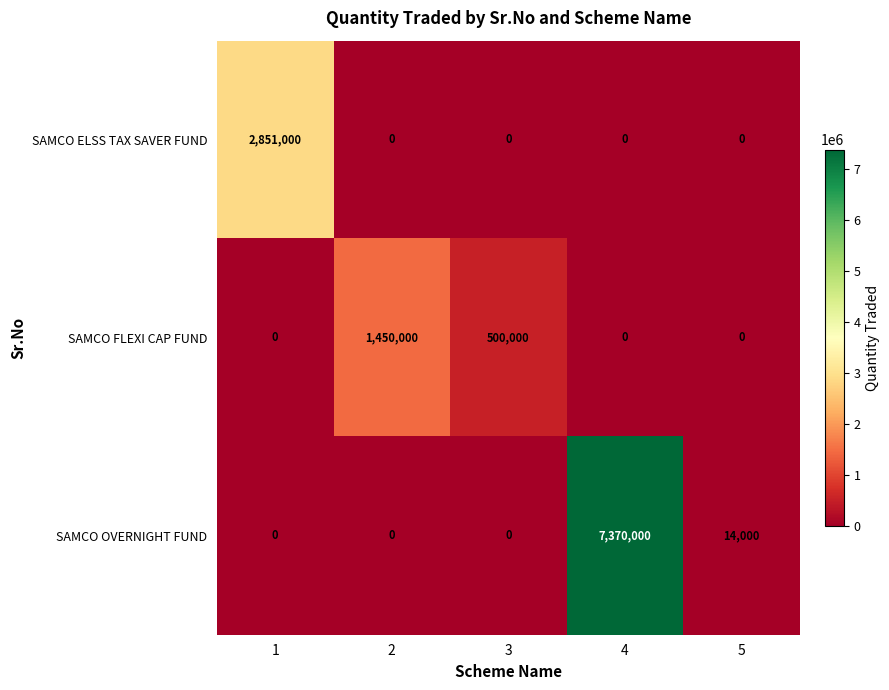

Which series has the widest spread of values?

SAMCO OVERNIGHT FUND